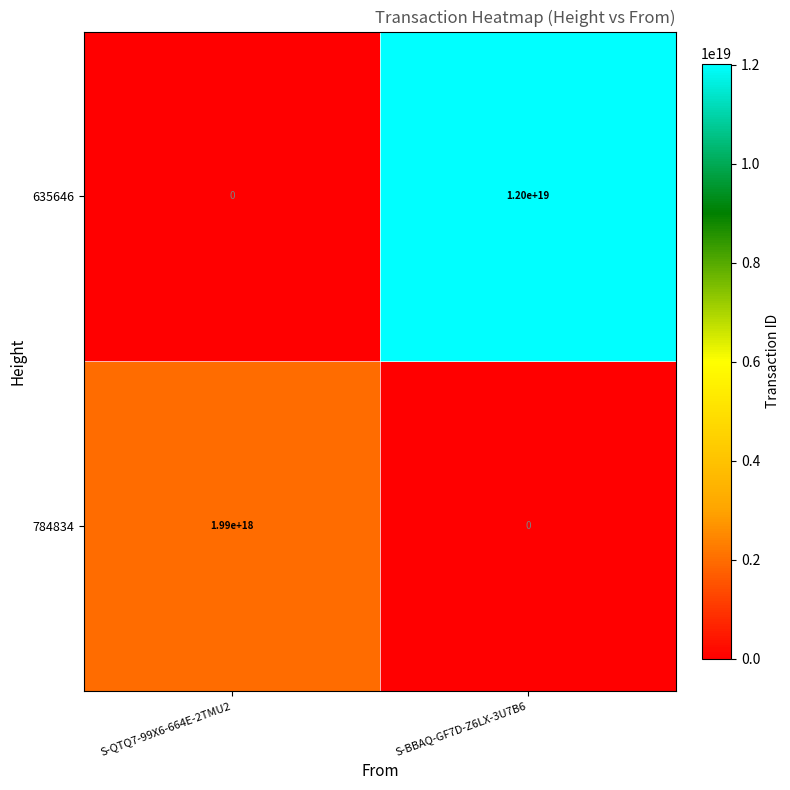

Which series has the largest range (max minus min)?

635646